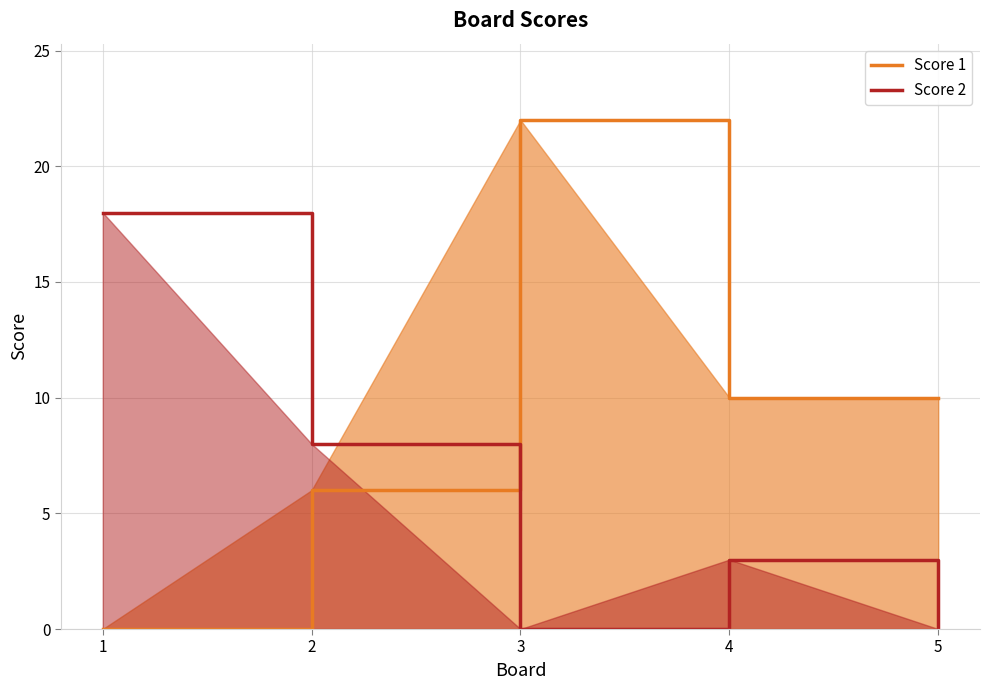

How many Score 1 values are between 6 and 10?

3